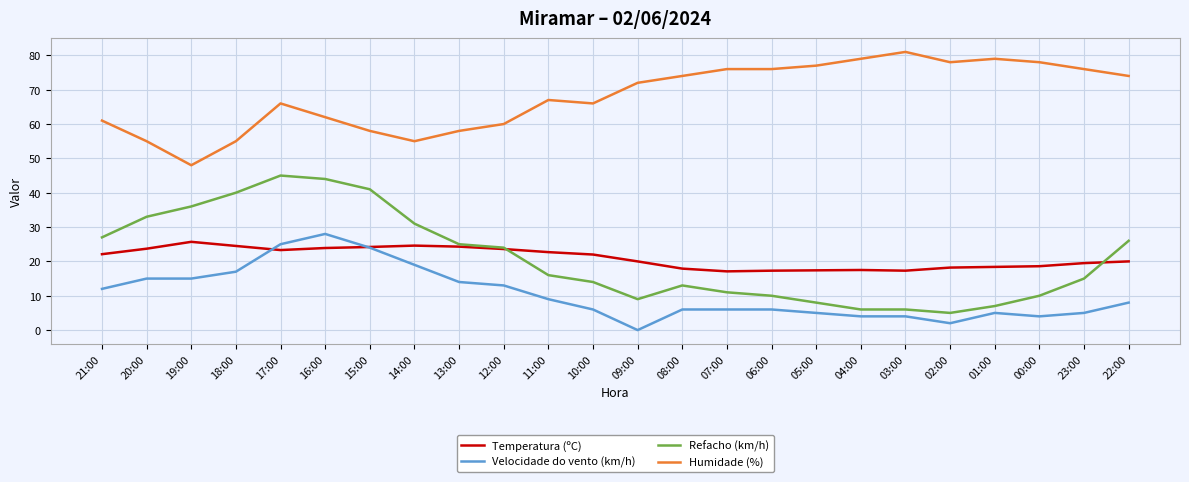

At how many categories does at least one series exceed 7?

24